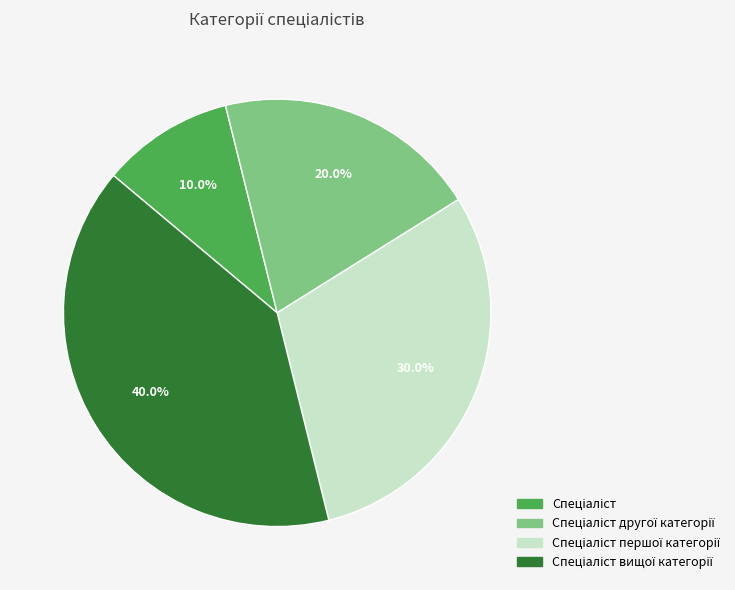

Does any single category account for the majority?

No